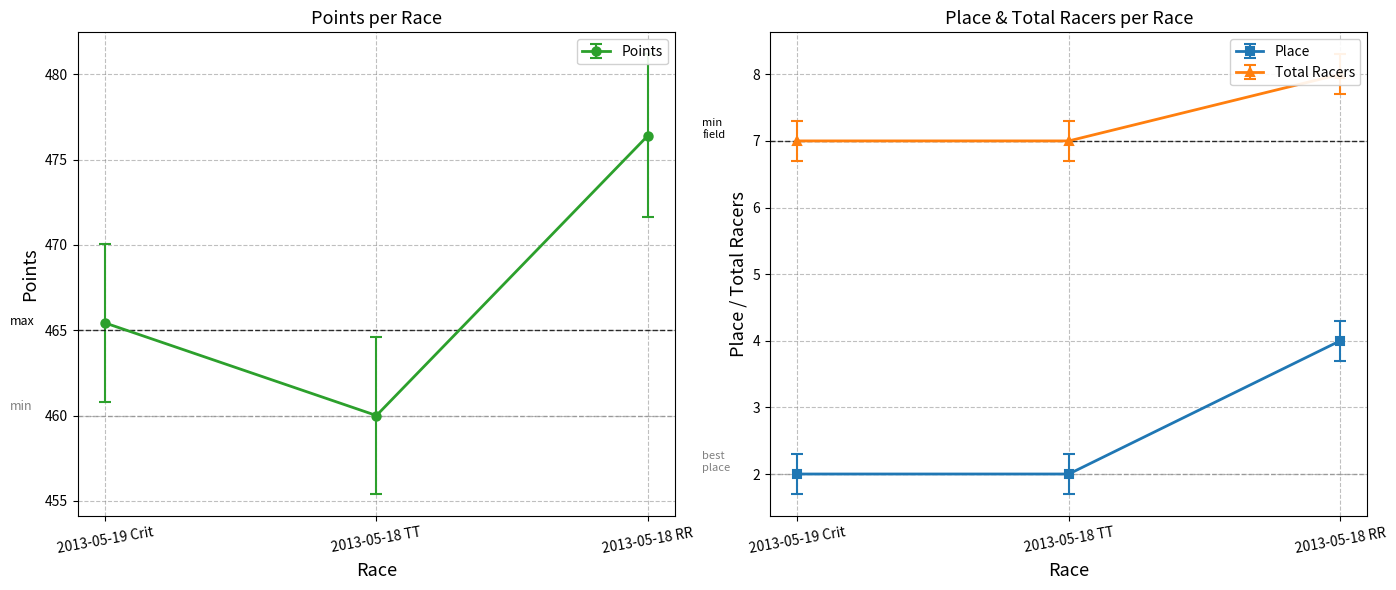

Which series has the largest total across all categories?

Points